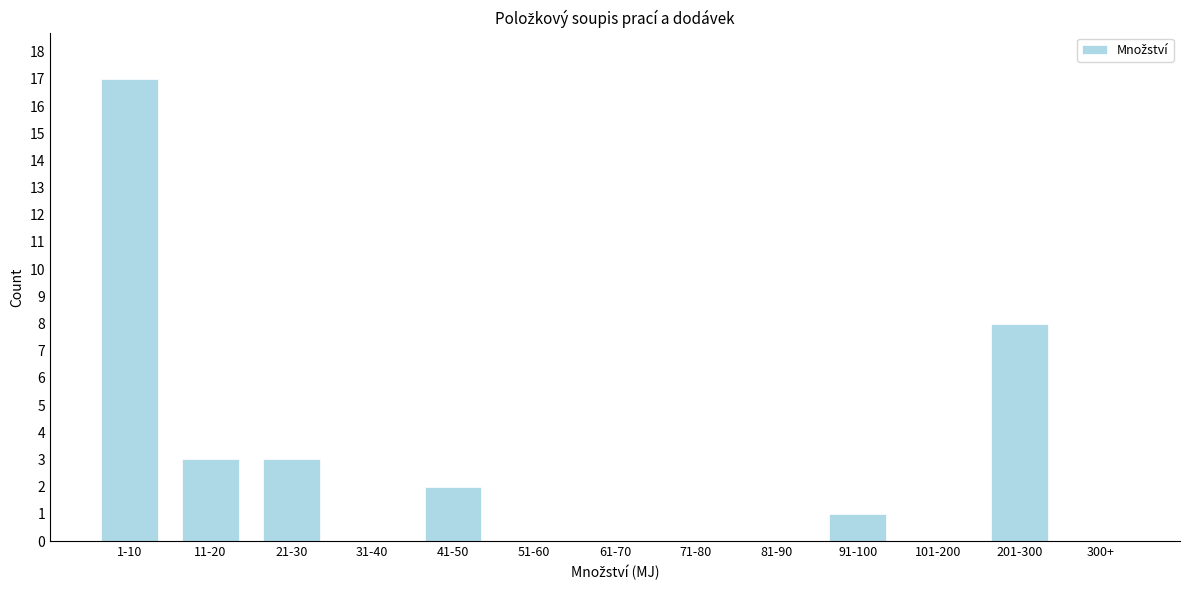

Reading right to left, extract all data points from this chart.

300+=0	201-300=8	101-200=0	91-100=1	81-90=0	71-80=0	61-70=0	51-60=0	41-50=2	31-40=0	21-30=3	11-20=3	1-10=17